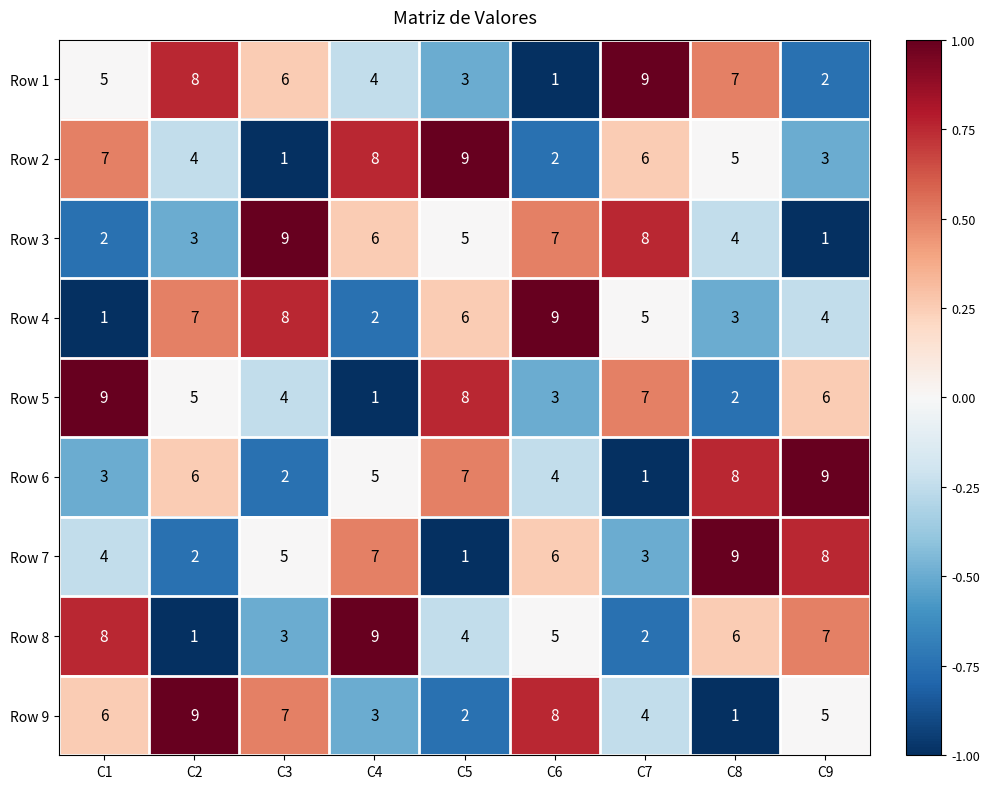

At C3, list the series in order from smallest to largest.

Row 2, Row 6, Row 8, Row 5, Row 7, Row 1, Row 9, Row 4, Row 3